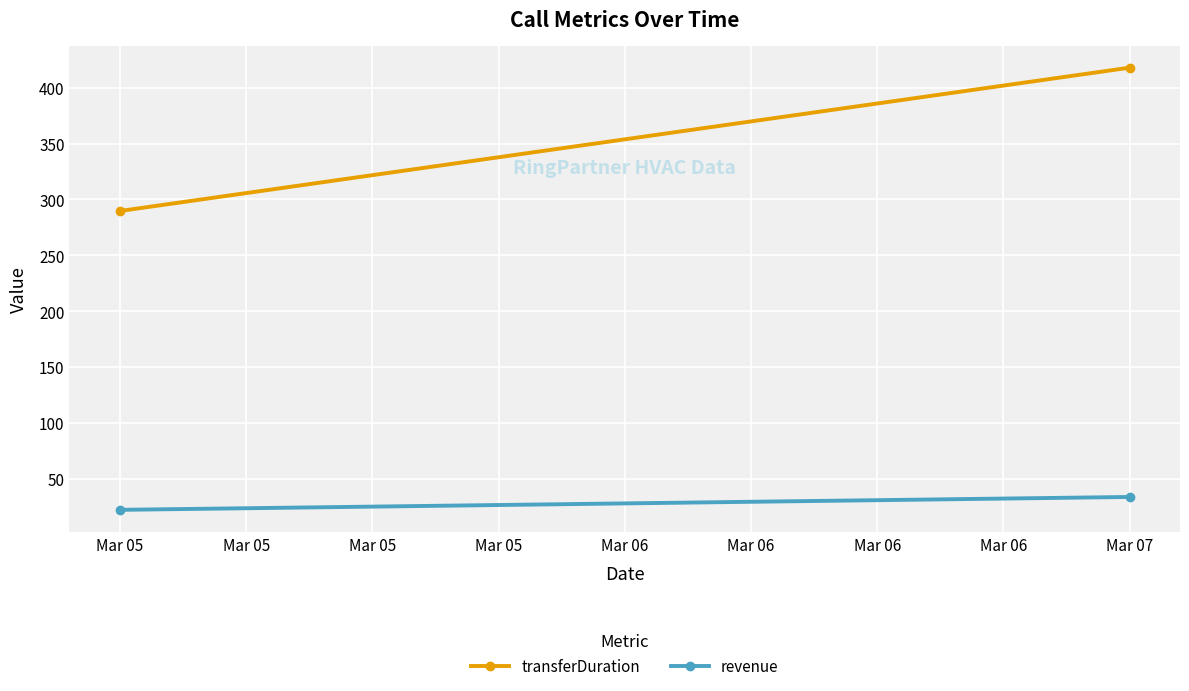

What is the maximum value for revenue?

33.6